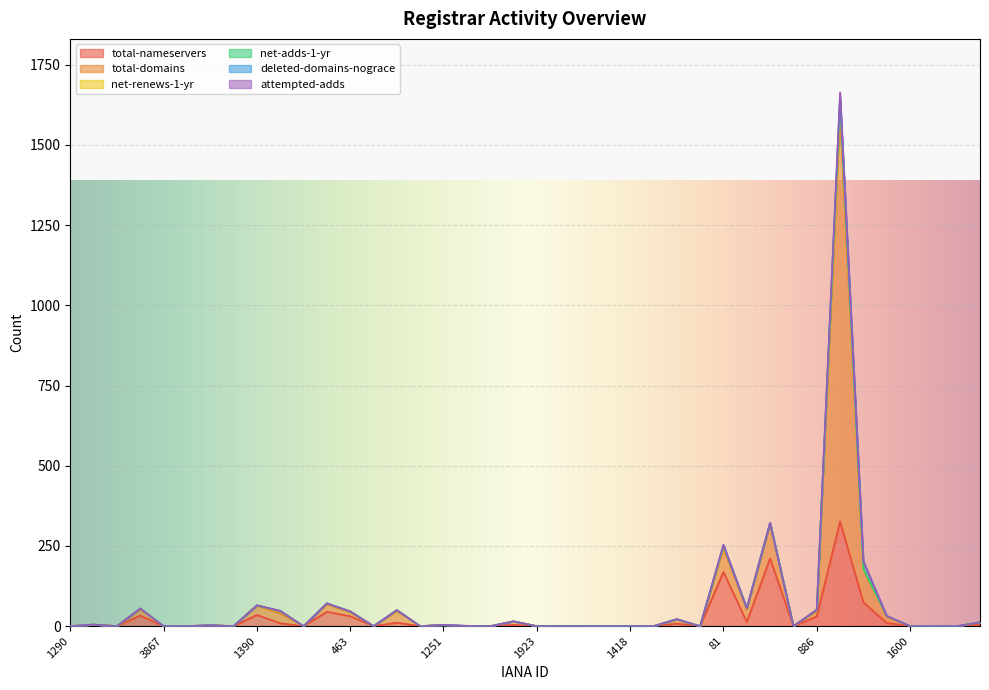

Which series changed the most between 1408 and 2484?

total-domains